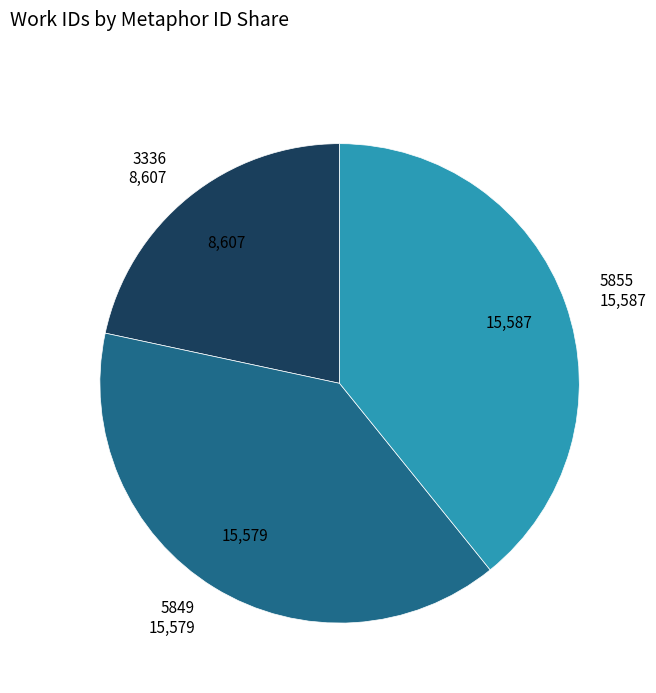

Between 3336 and 5849, which is larger?

5849